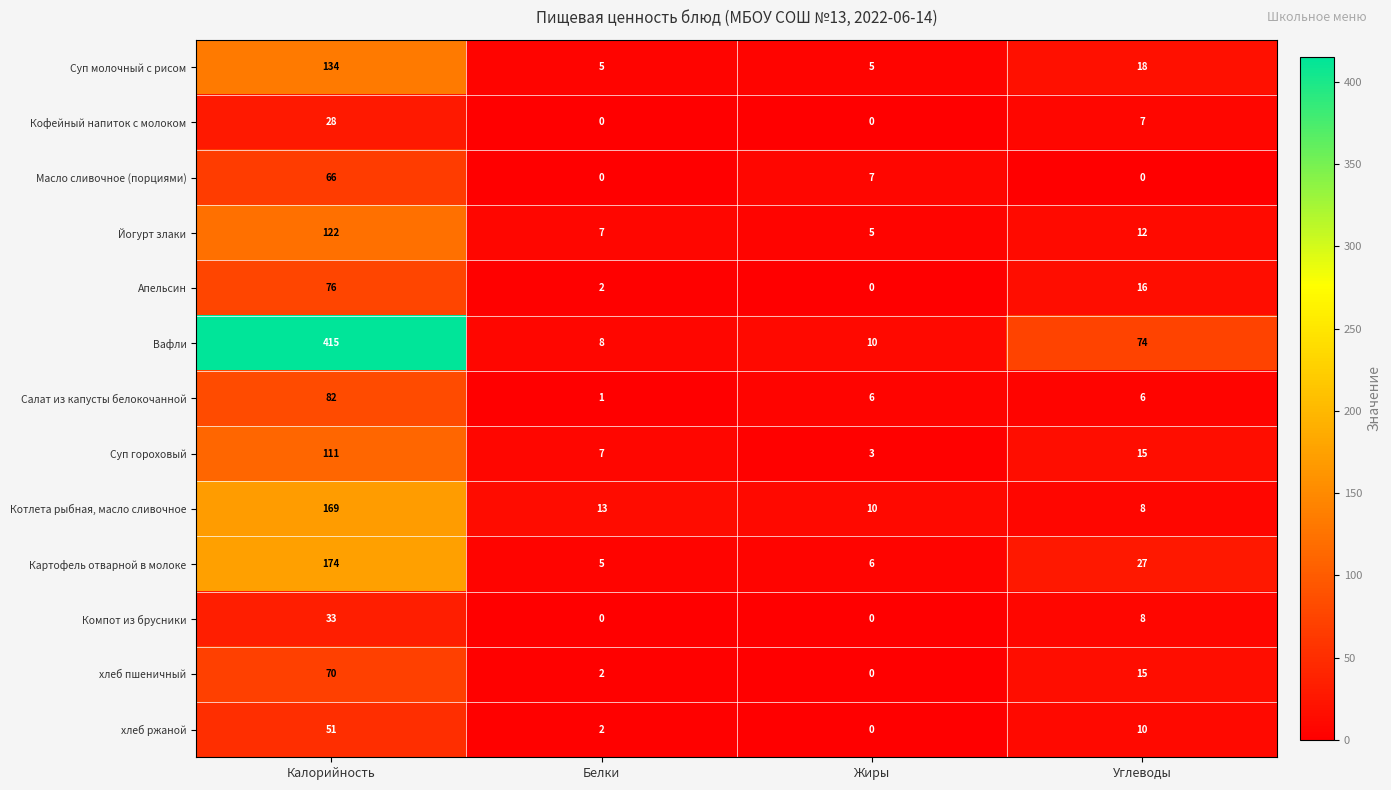

The value of Котлета рыбная, масло сливочное at Углеводы is 12. True or false?

False